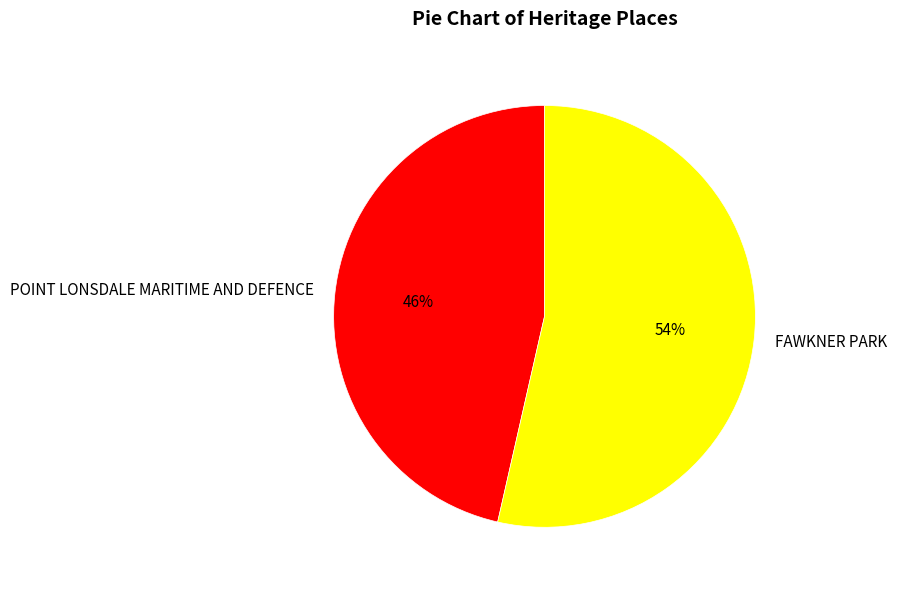

Is the sum of FAWKNER PARK and POINT LONSDALE MARITIME AND DEFENCE greater than half?

Yes